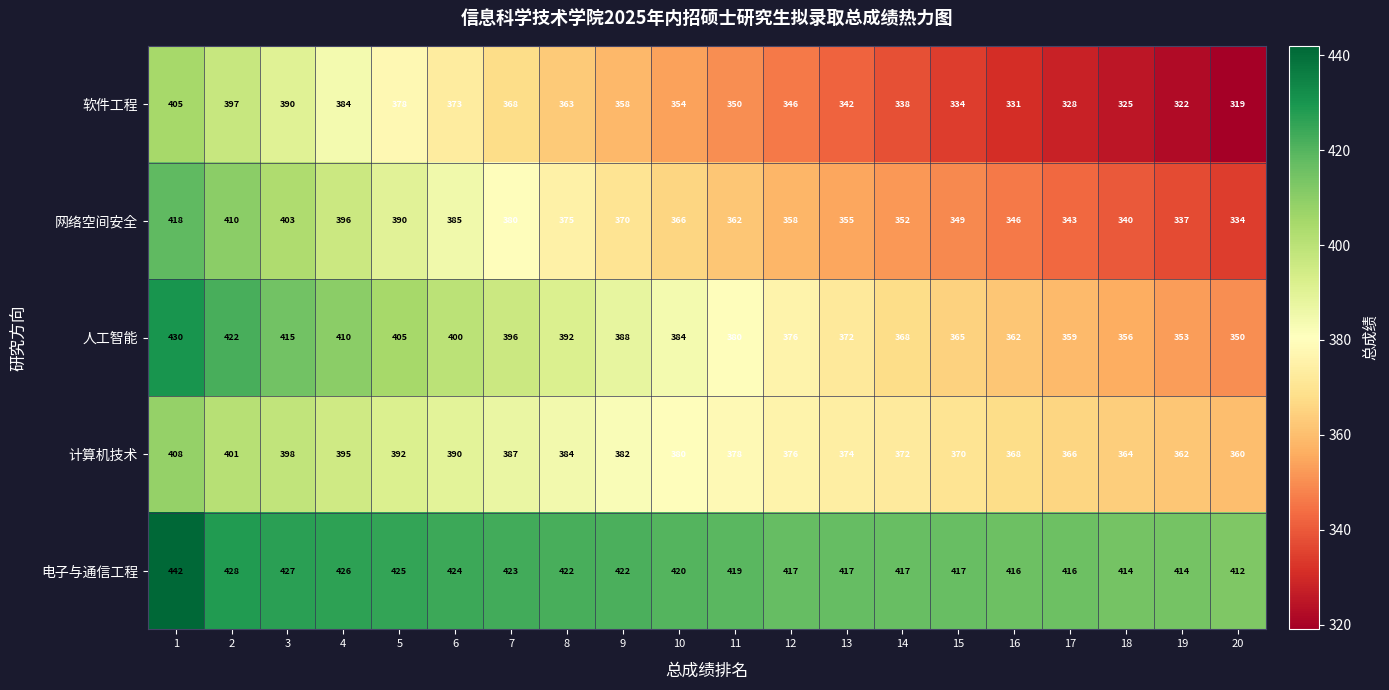

Which series has the largest range (max minus min)?

软件工程